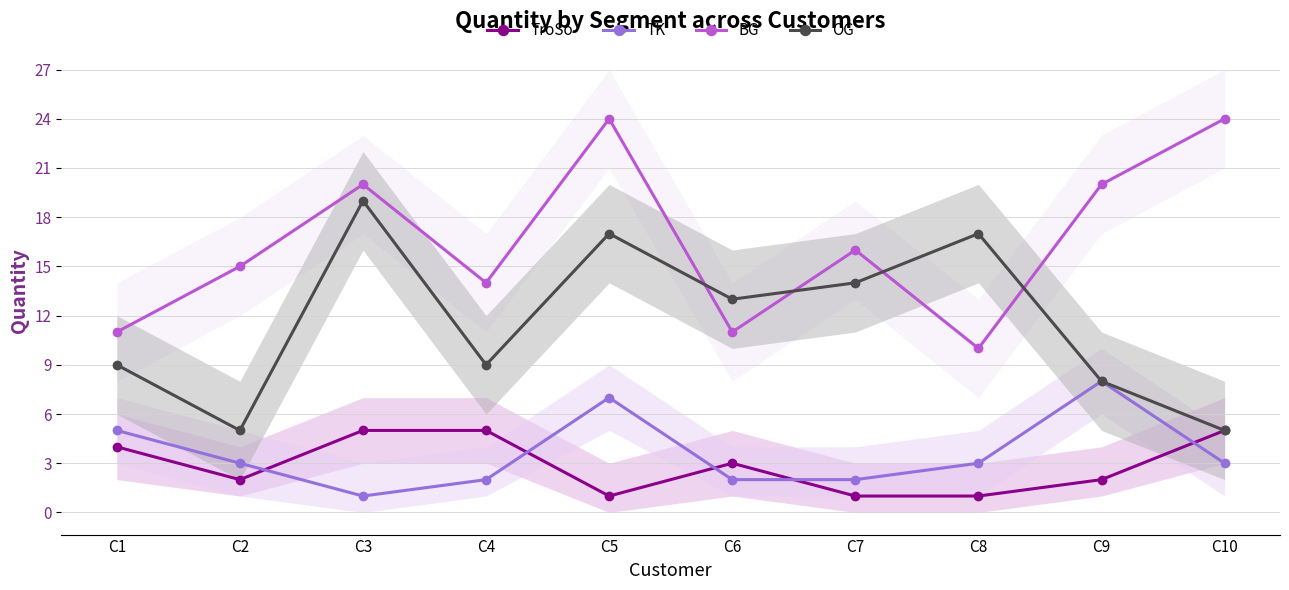

Reading left to right, list all the values displayed in this chart.

TroSo: 4	2	5	5	1	3	1	1	2	5
TK: 5	3	1	2	7	2	2	3	8	3
BG: 11	15	20	14	24	11	16	10	20	24
OG: 9	5	19	9	17	13	14	17	8	5